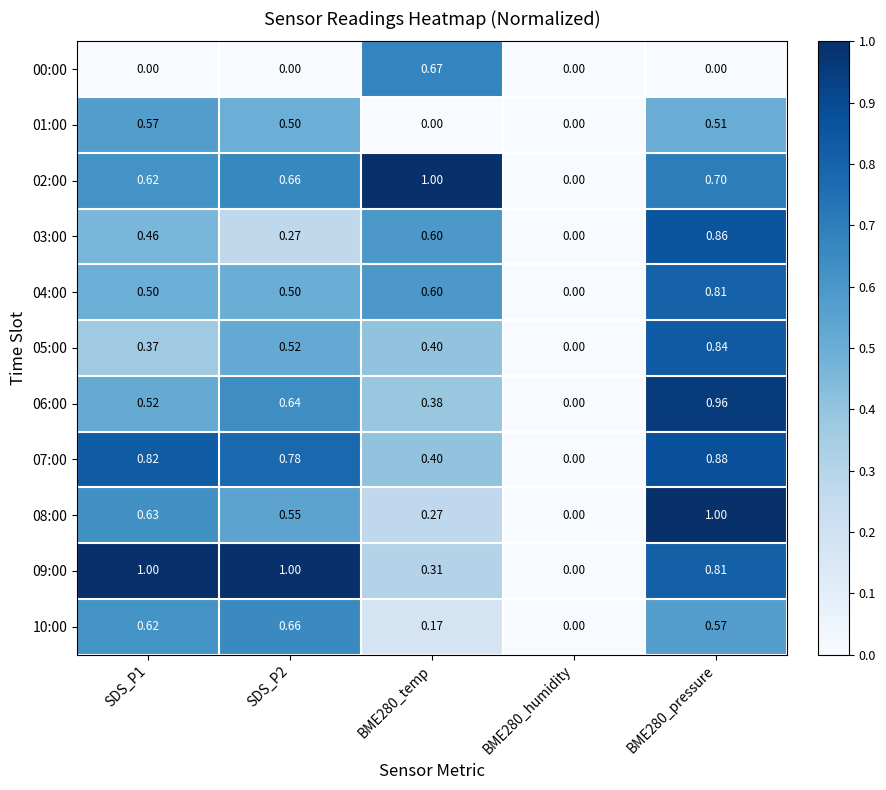

What is the spread (max minus min) of values at BME280_pressure?

1.0